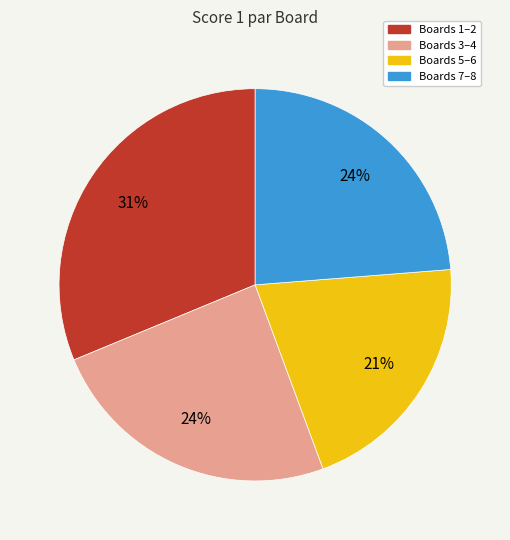

Approximately how many times larger is the value at Boards 7–8 compared to Boards 1–2?

0.8